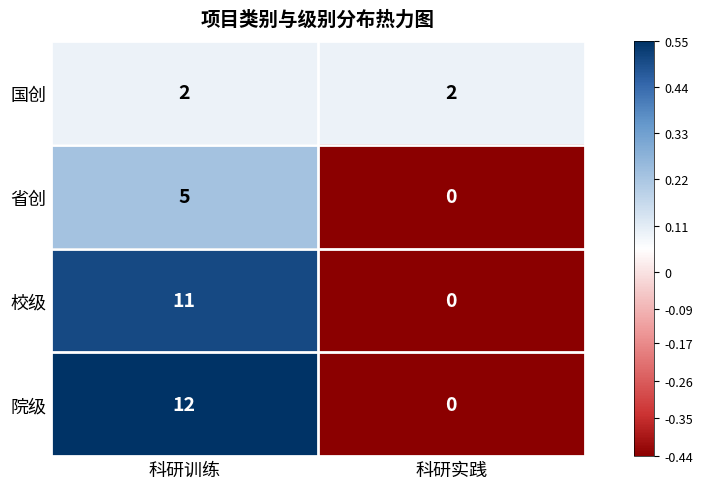

What is the total value across all series at 科研训练?

30